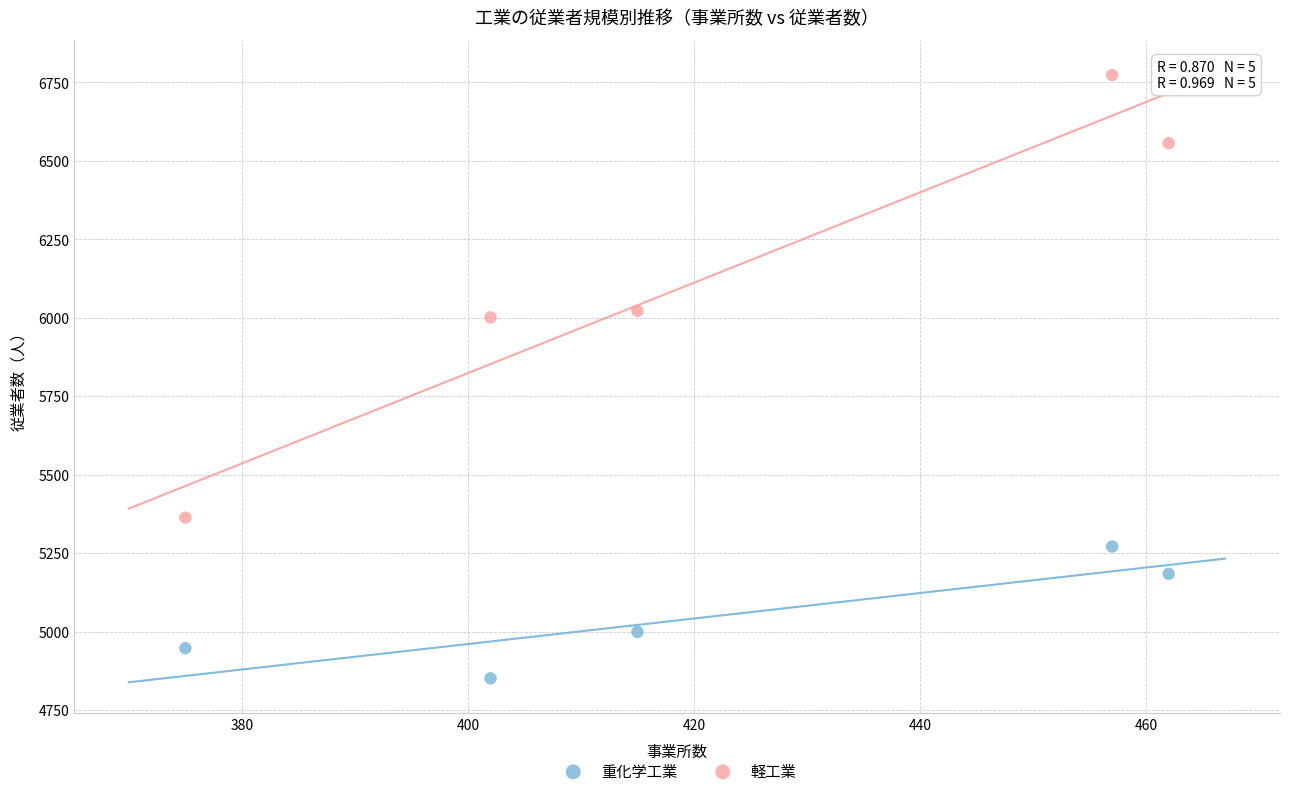

Across all data points, what is the average Y value?

5597